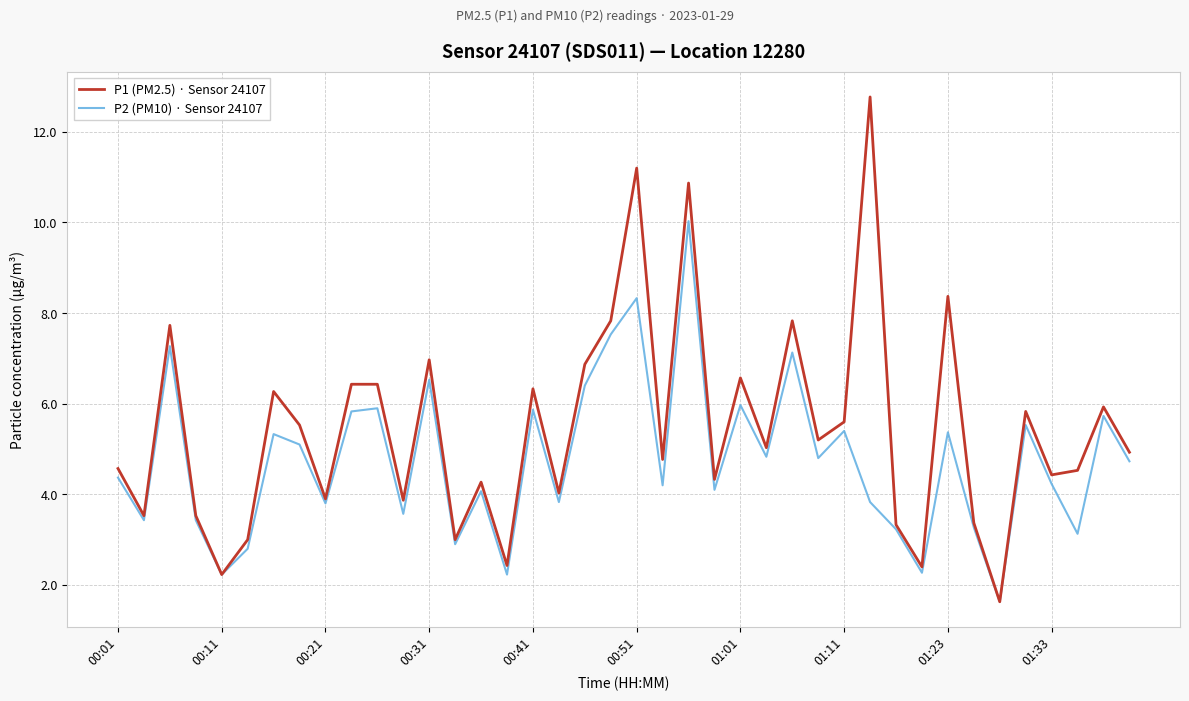

Which series has the largest range (max minus min)?

P1 (PM2.5) · Sensor 24107